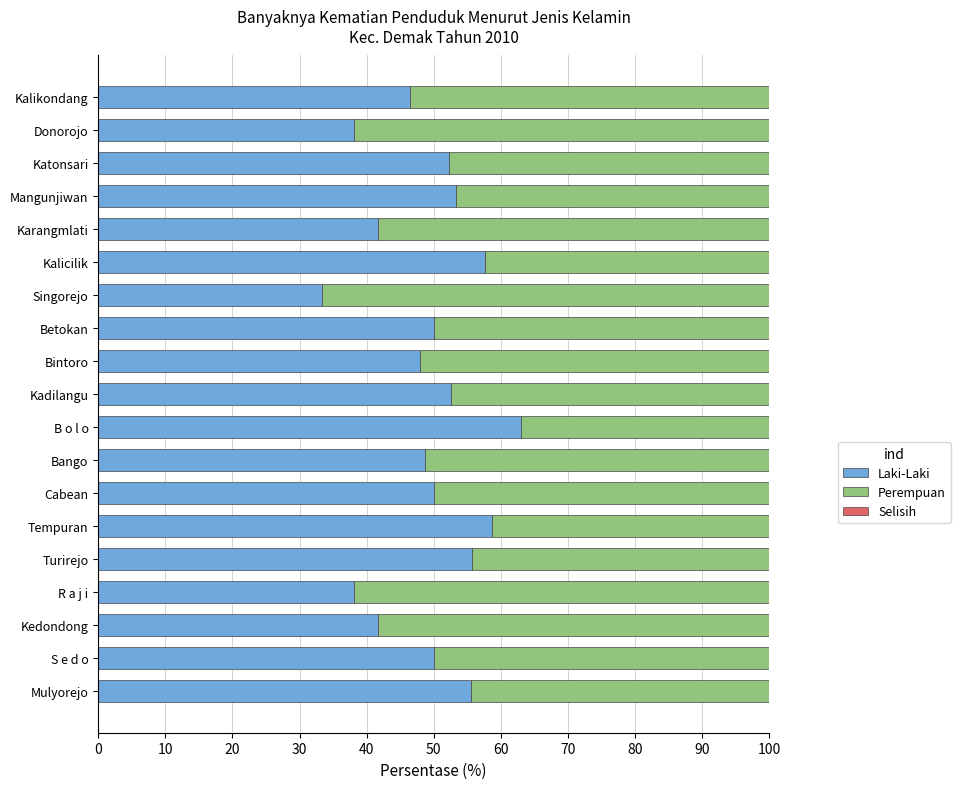

What is the sum of the Laki-Laki values at Kadilangu and Bintoro?

100.6